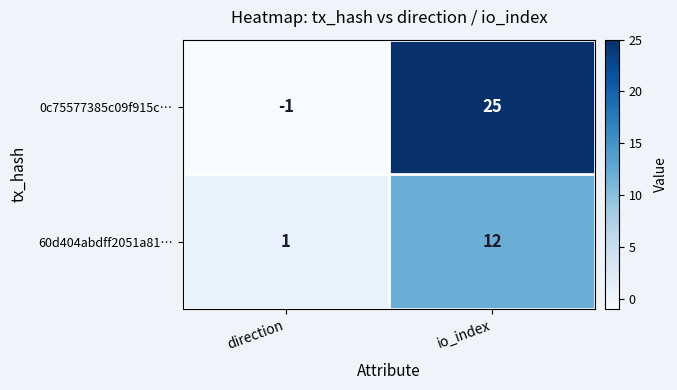

List the labels in order of 0c75577385c09f915c… value, smallest first.

direction, io_index